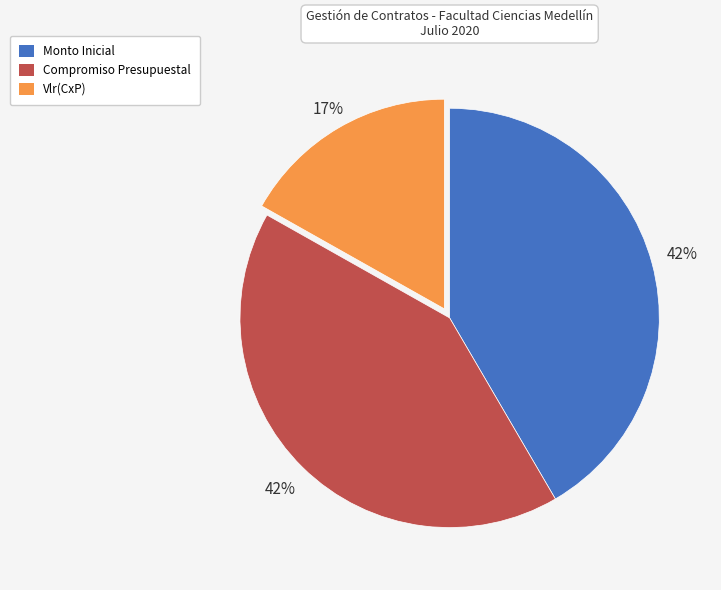

What percentage is the Vlr(CxP) slice, to the nearest percent?

17%